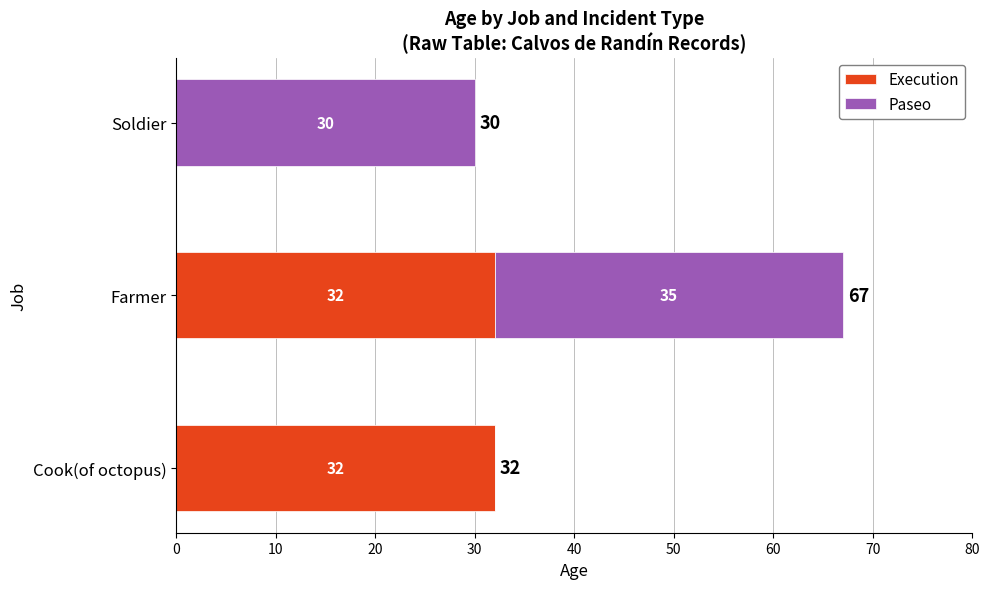

True or false: Execution has a value of 32 at Farmer.

True